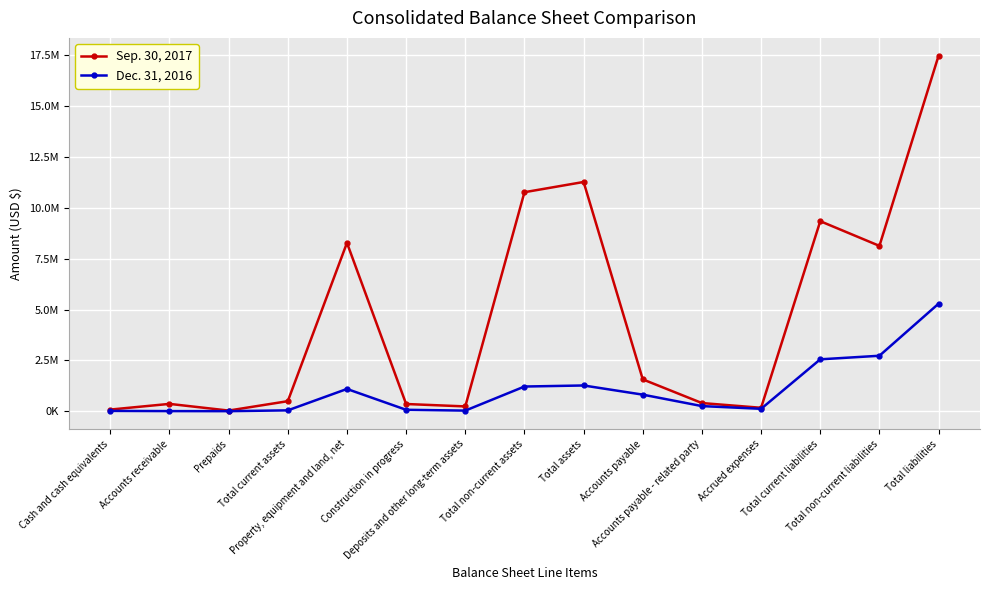

Is this an area chart (filled region under the line)?

No